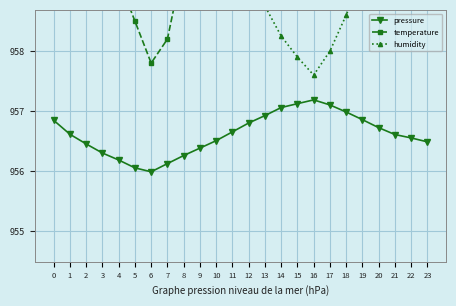

What is the average value of the temperature series?

964.3